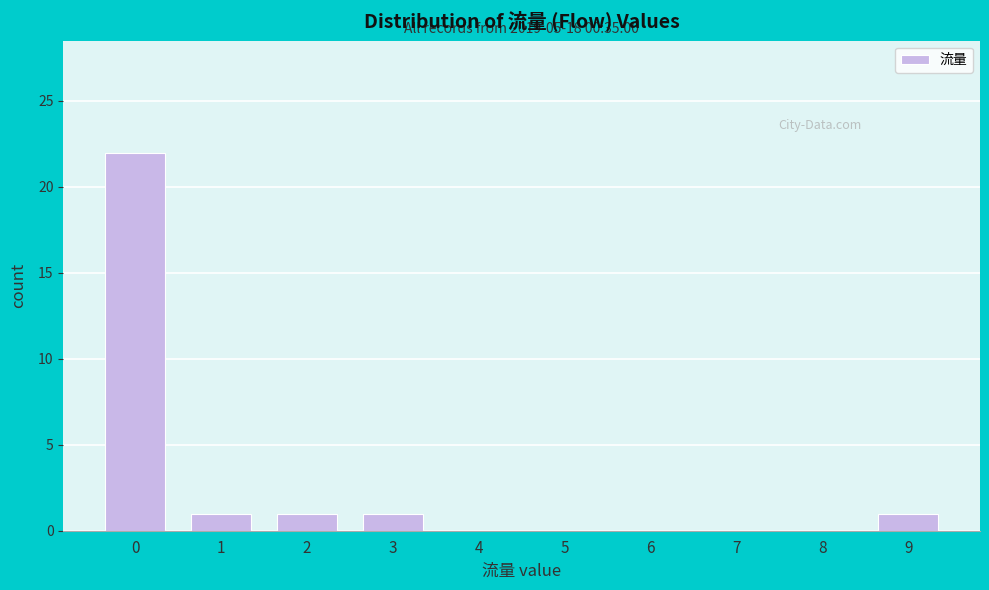

Reading left to right, list all the values displayed in this chart.

0=22	1=1	2=1	3=1	4=0	5=0	6=0	7=0	8=0	9=1